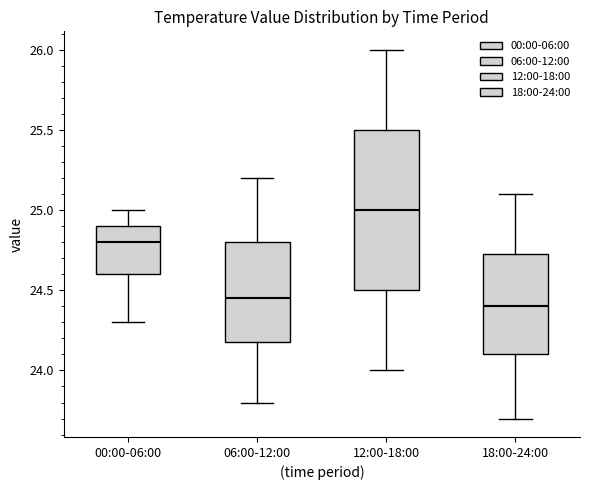

Reading left to right, read every box against the y-axis: the position of its median line, the range the box covers, and the ends of its whiskers. The values are not printed on the chart, so give them approximately, as read against the axis.

00:00-06:00: median 24.80, box 24.60 to 24.90, whiskers 24.30 to 25.00
06:00-12:00: median 24.45, box 24.20 to 24.80, whiskers 23.80 to 25.20
12:00-18:00: median 25.00, box 24.50 to 25.50, whiskers 24.00 to 26.00
18:00-24:00: median 24.40, box 24.10 to 24.75, whiskers 23.70 to 25.10